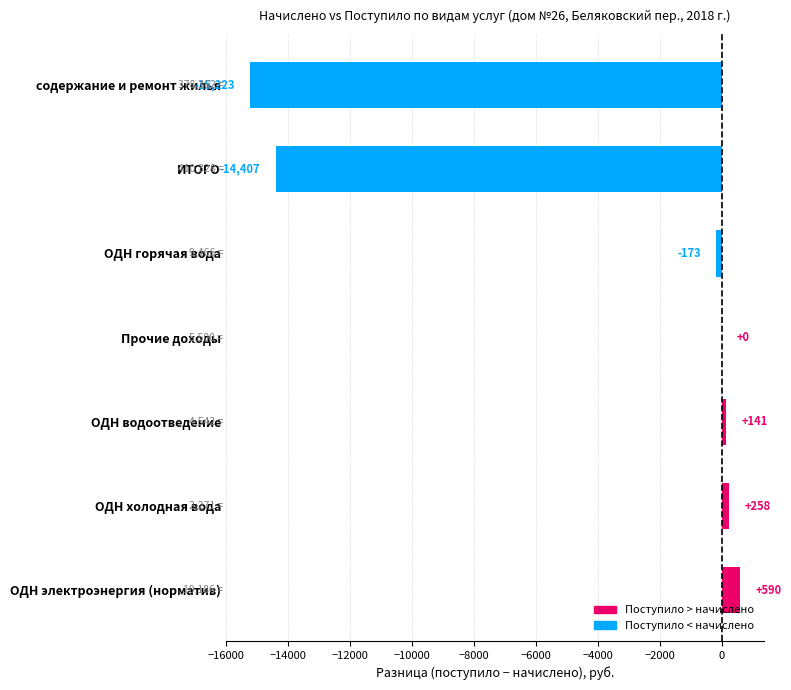

How many distinct data groups are displayed?

1